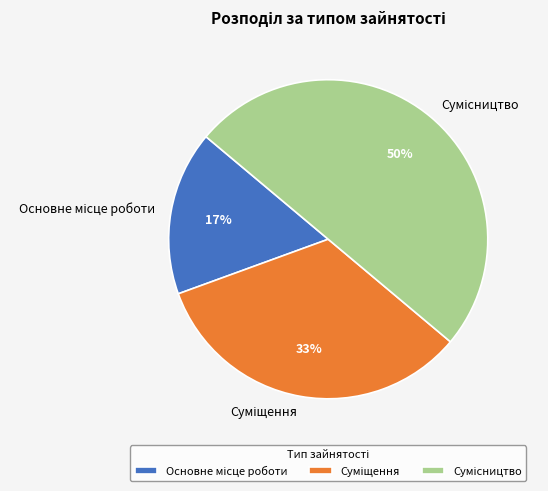

To the nearest percent, what is the average slice percentage?

33%